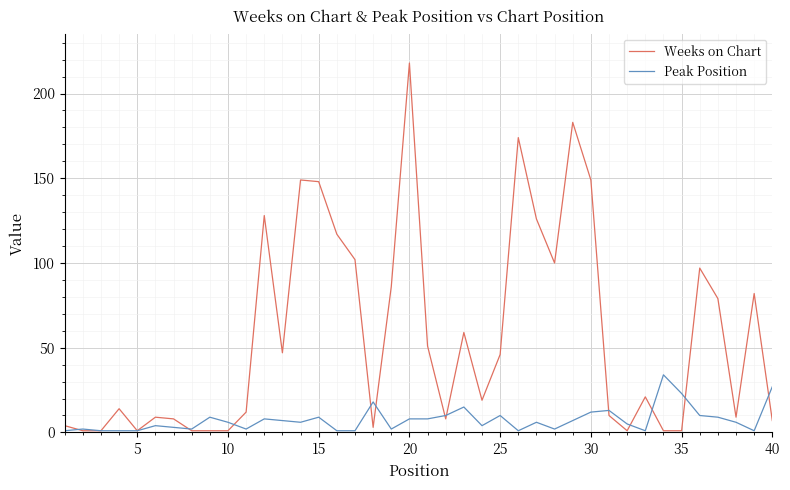

How many lines are shown in the chart?

2